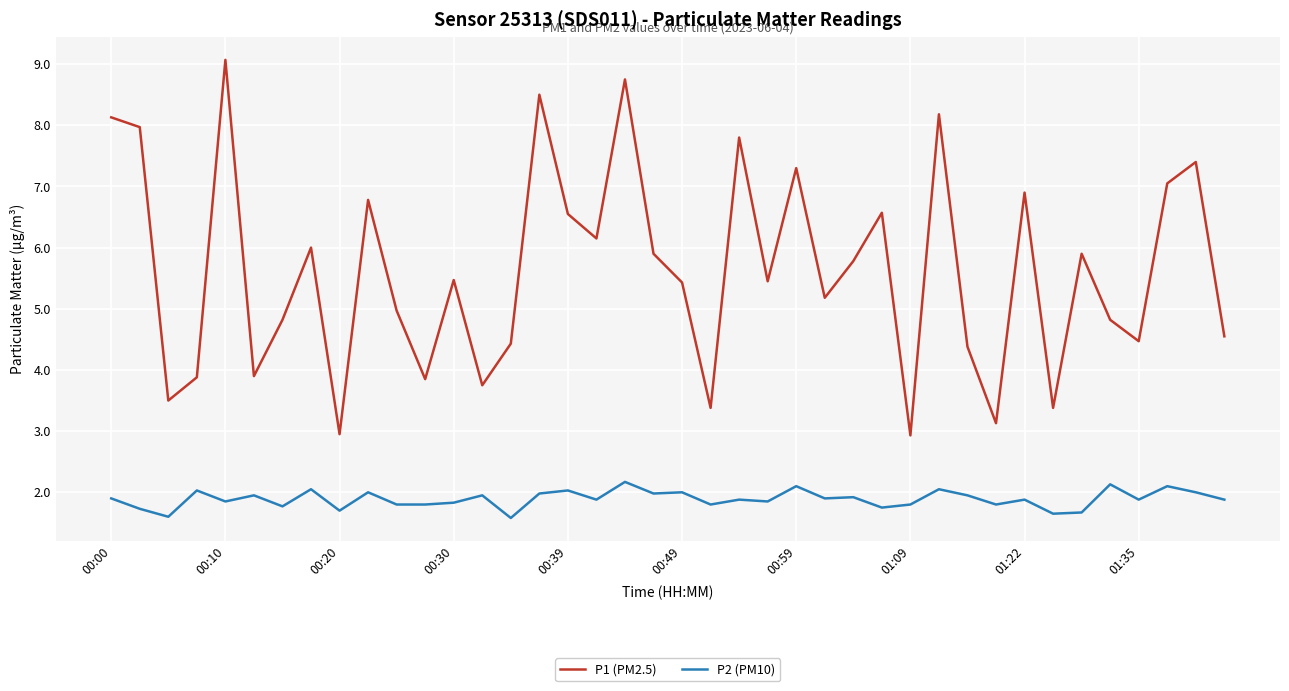

List the series in order of their peak value, highest first.

P1 (PM2.5), P2 (PM10)